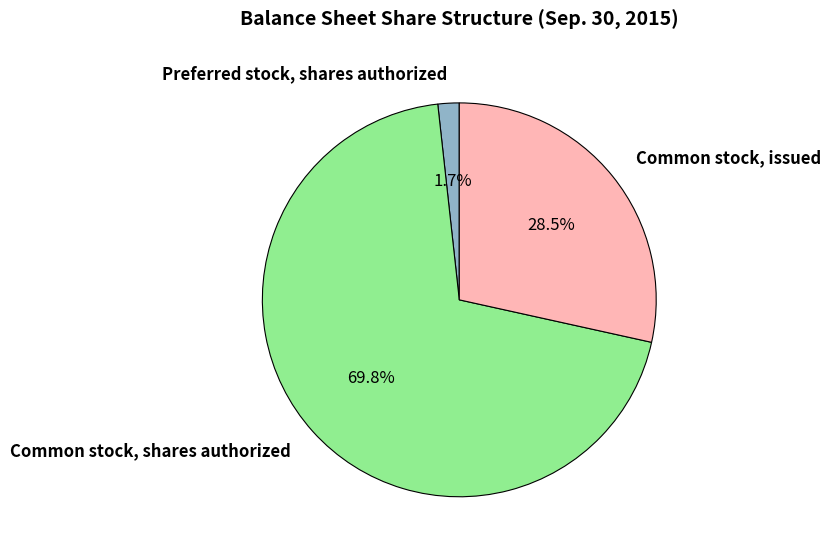

Does any single category account for the majority?

Yes